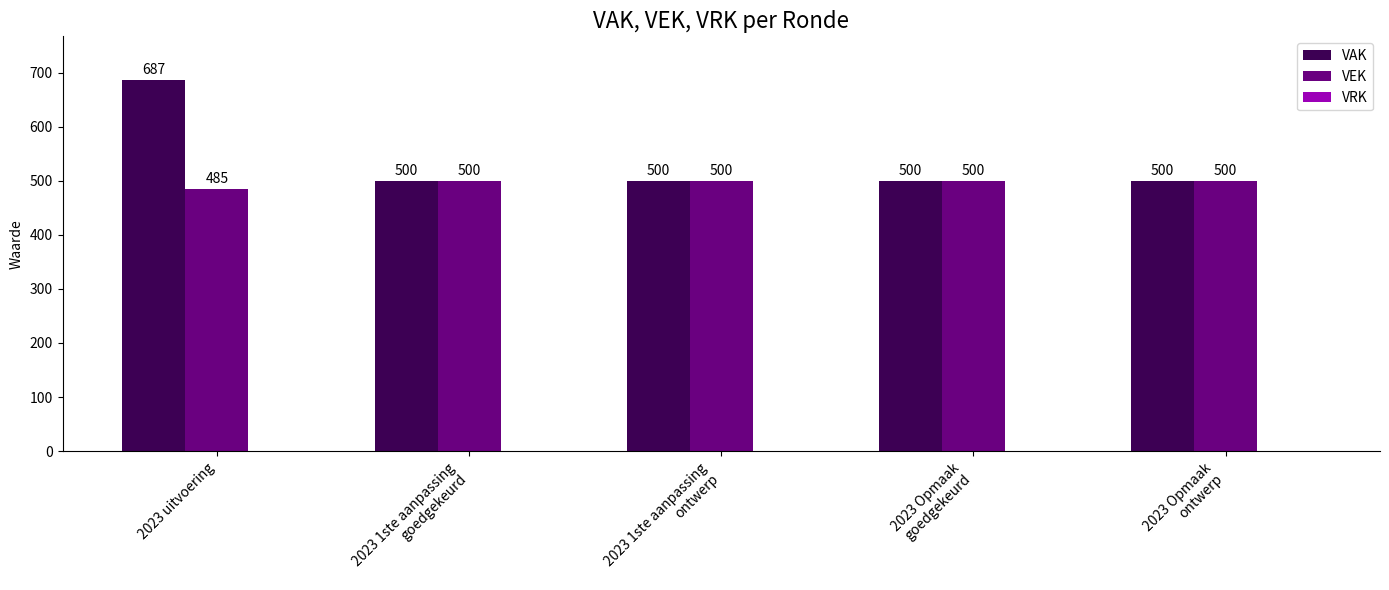

What is the greatest value displayed?

687